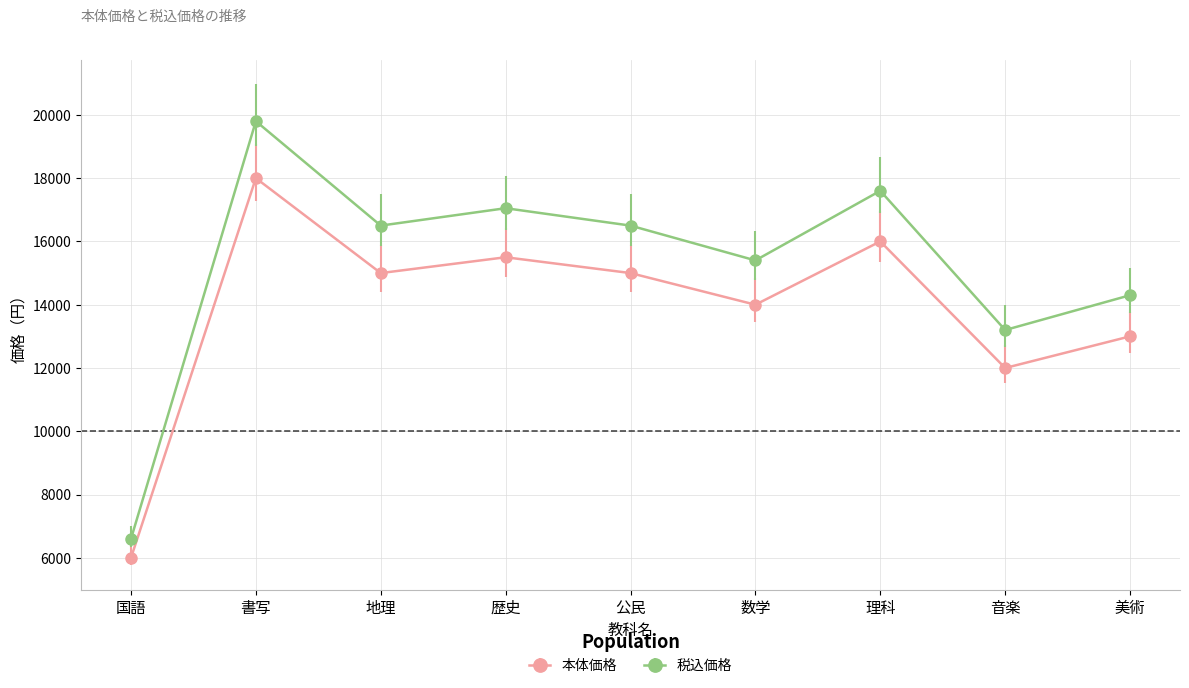

Is it true that 税込価格 equals 13200 at 音楽?

True